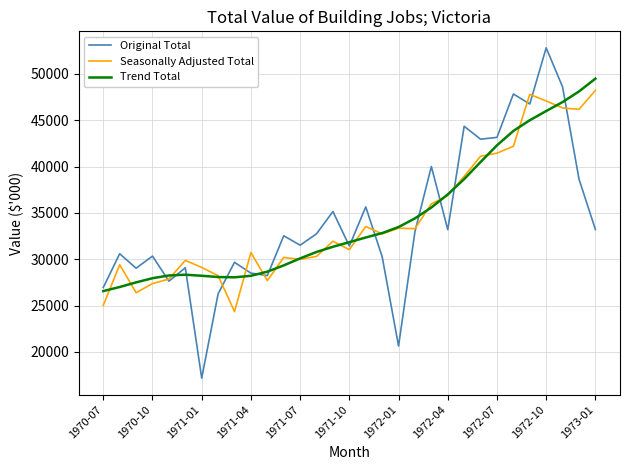

What is the maximum value shown in the chart?

52799